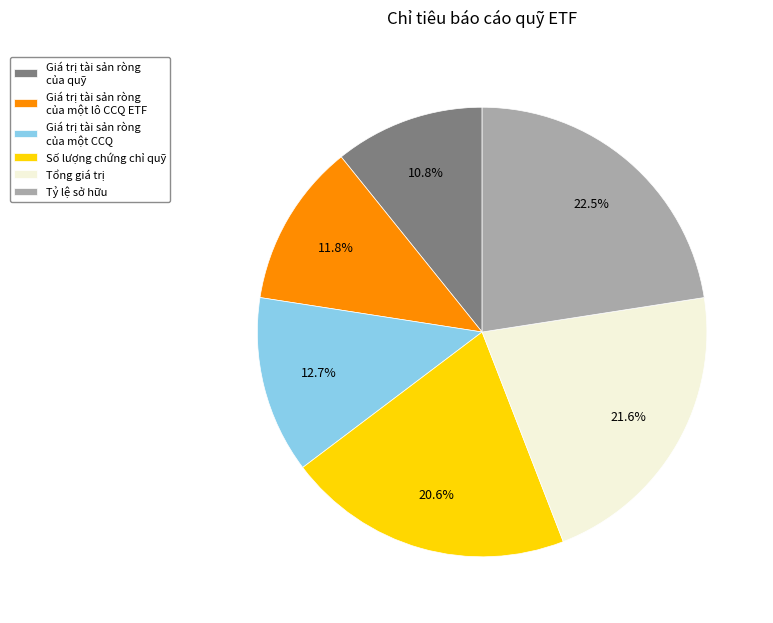

Is there a majority slice in this chart?

No